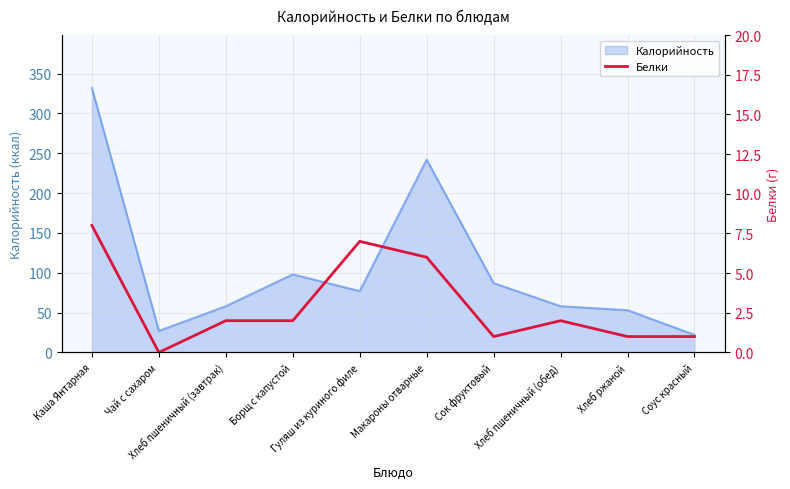

The chart shows a value of -4 at Чай с сахаром. True or false?

False